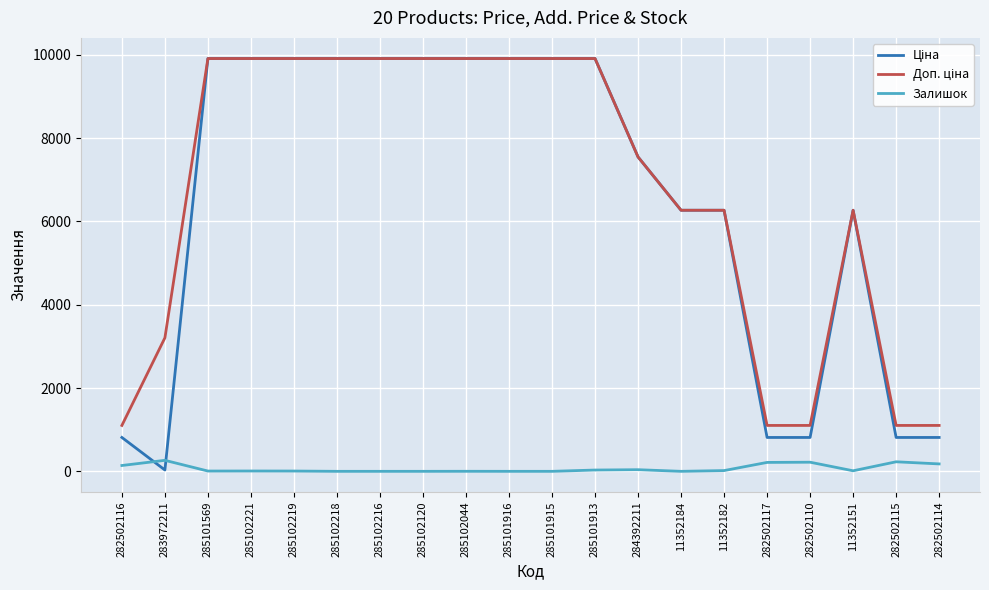

What is the difference between the maximum and minimum values in the Залишок series?

264.0